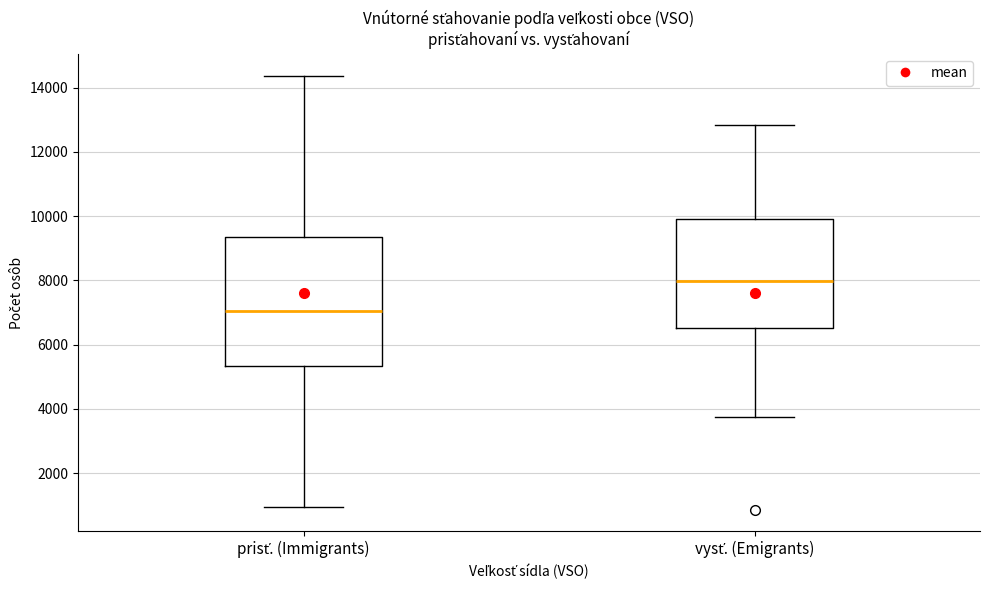

Which box's median line is the lowest?

prisť. (Immigrants)